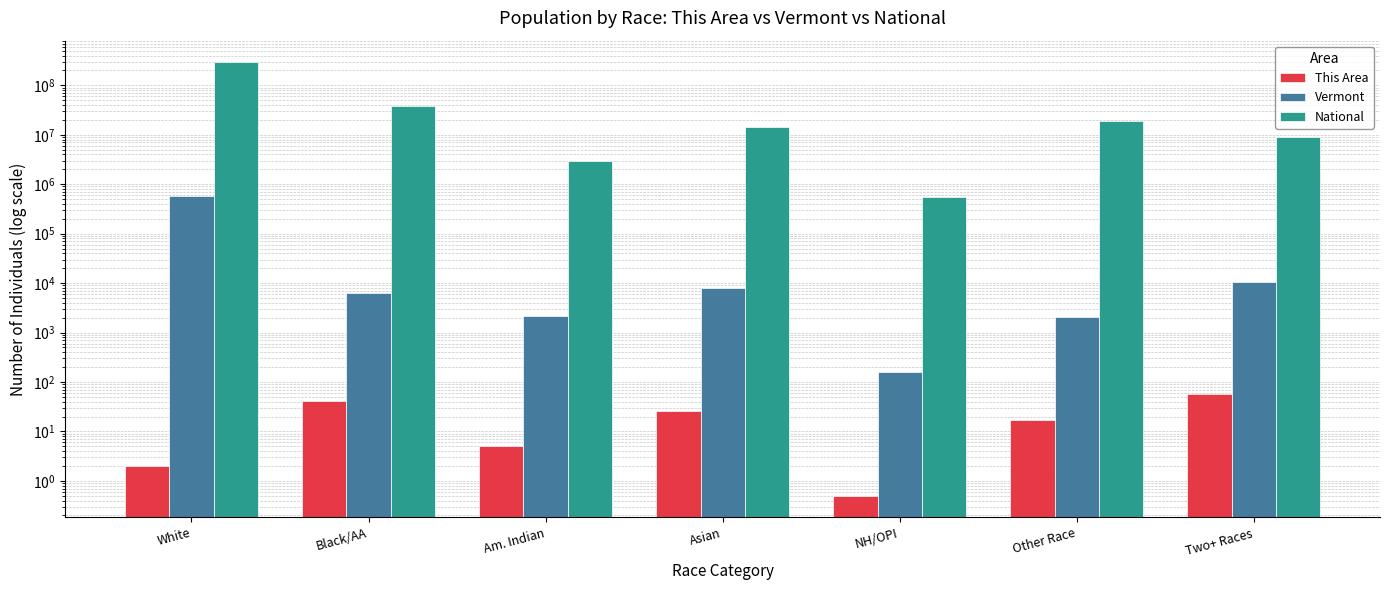

What is the highest value of the National series?

292223553.0